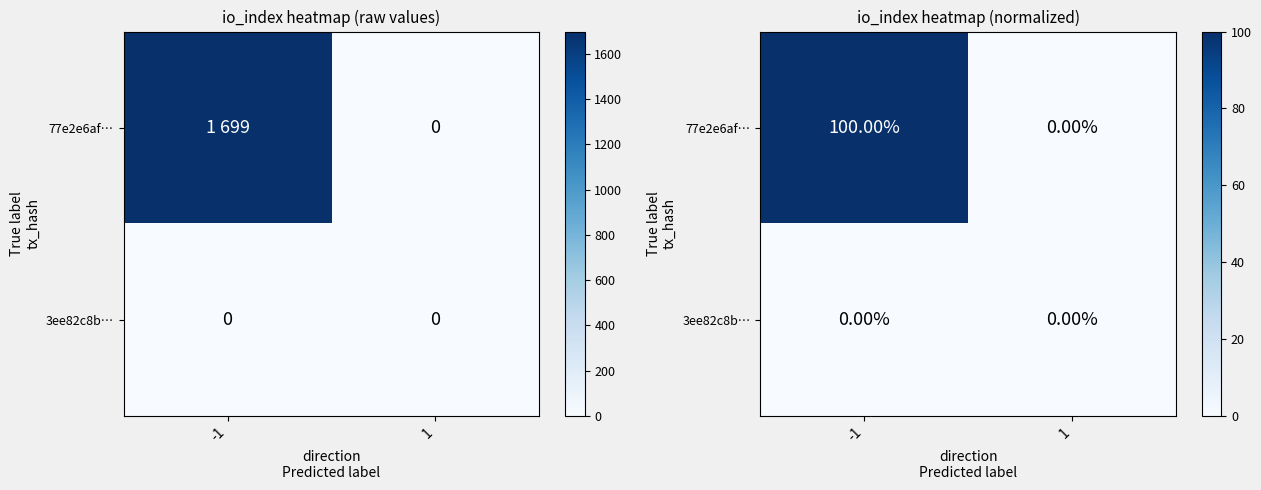

Count the 77e2e6af… values in the range 0 to 100.

2